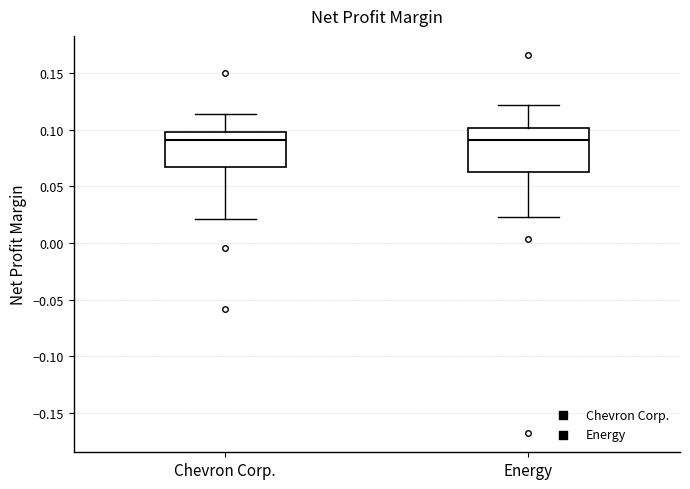

Where is the lower edge of the box for Chevron Corp. on the y-axis? The values are not printed on the chart, so give them approximately, as read against the axis.

0.065